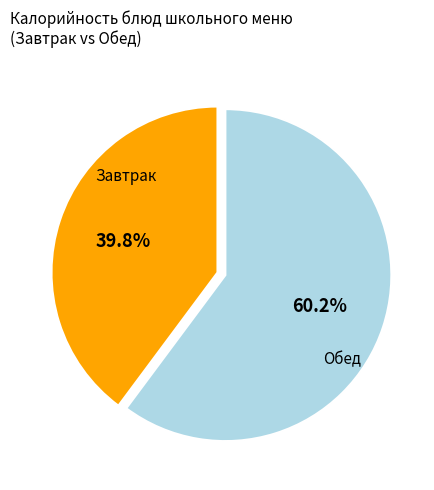

Is there any slice that represents more than half of the pie?

Yes